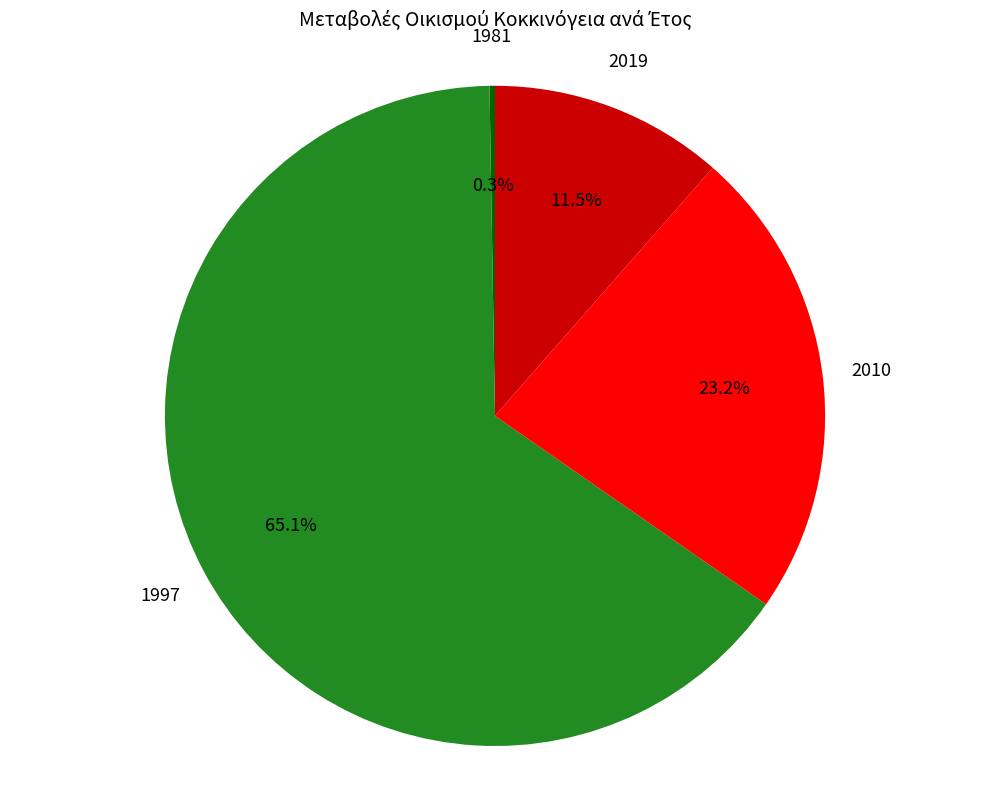

What percentage do 2010 and 2019 together represent?

34.7%